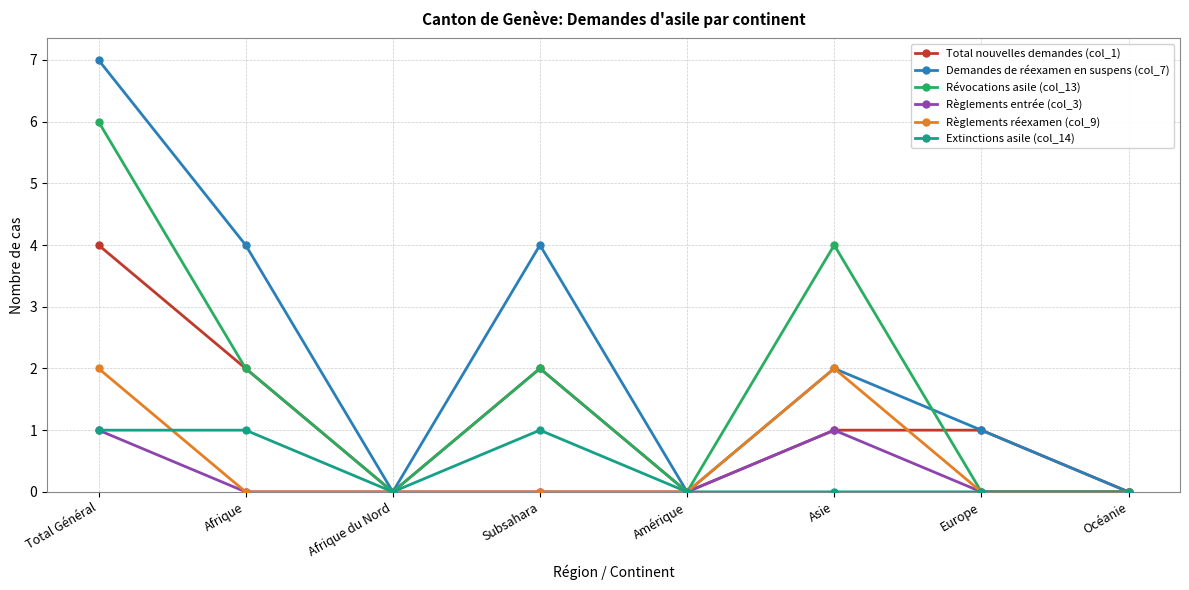

Reading left to right, extract all data points from this chart.

Total nouvelles demandes (col_1): 4	2	0	2	0	1	1	0
Demandes de réexamen en suspens (col_7): 7	4	0	4	0	2	1	0
Révocations asile (col_13): 6	2	0	2	0	4	0	0
Règlements entrée (col_3): 1	0	0	0	0	1	0	0
Règlements réexamen (col_9): 2	0	0	0	0	2	0	0
Extinctions asile (col_14): 1	1	0	1	0	0	0	0